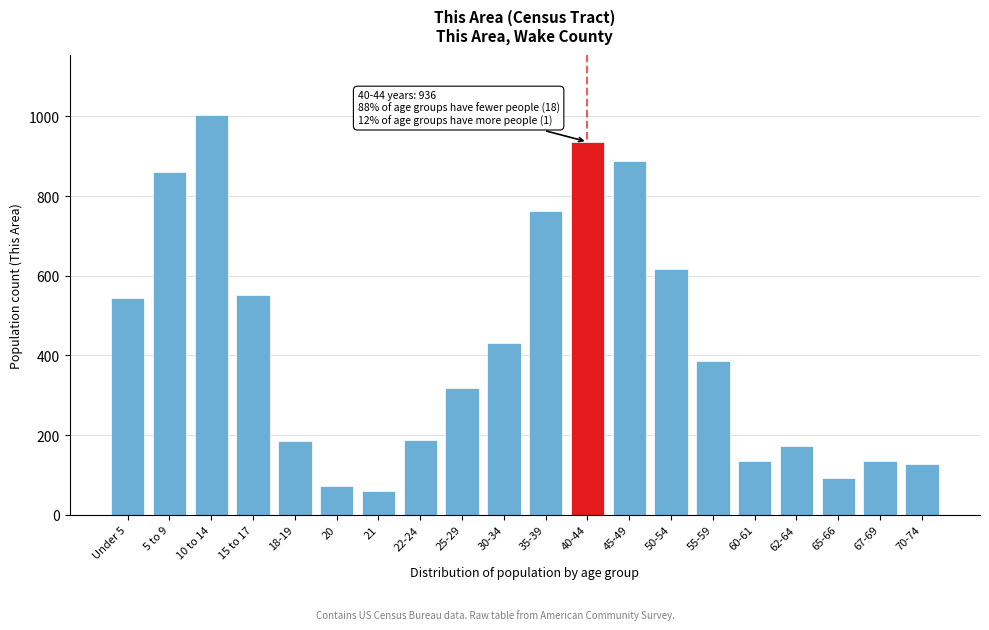

What is the smallest value displayed?

59